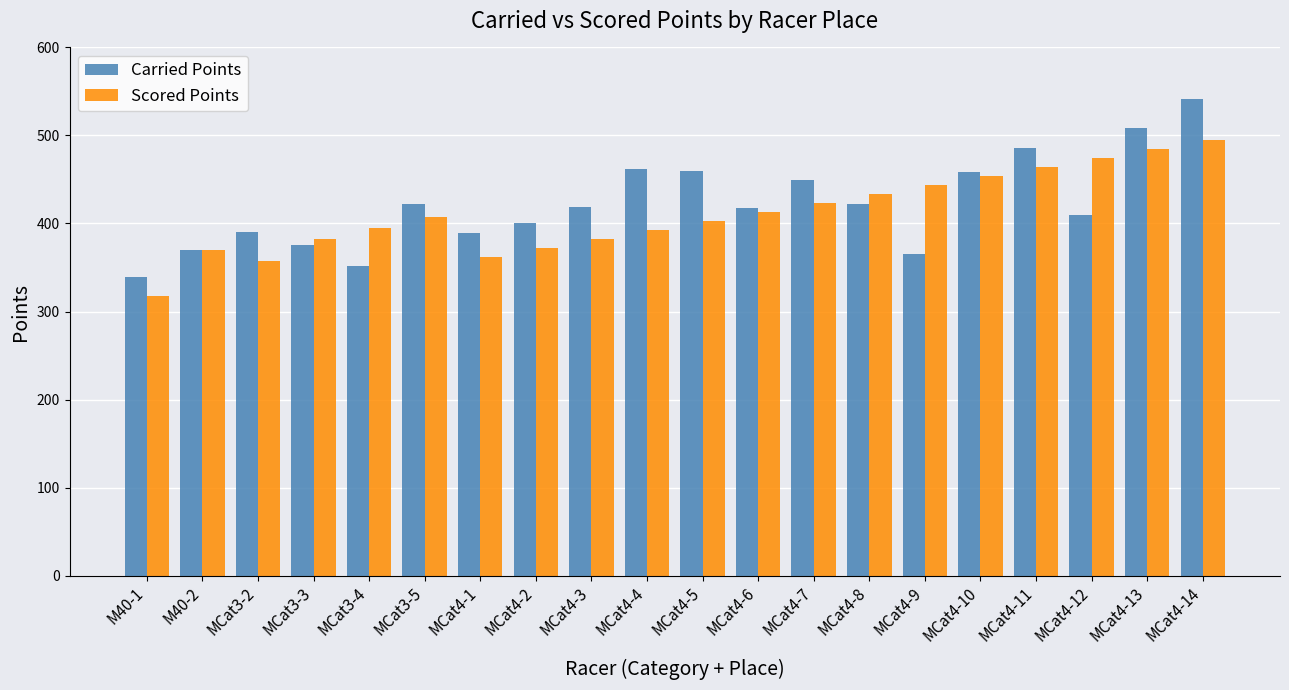

Which category has the highest value in the Scored Points series?

MCat4-14